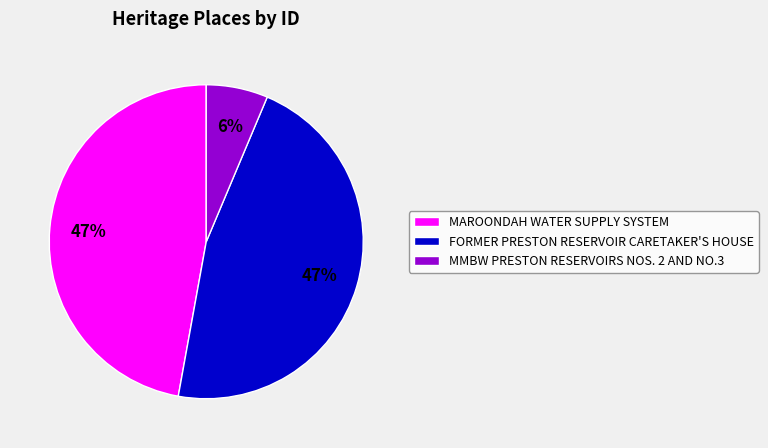

Which slice is the smallest?

MMBW PRESTON RESERVOIRS NOS. 2 AND NO.3